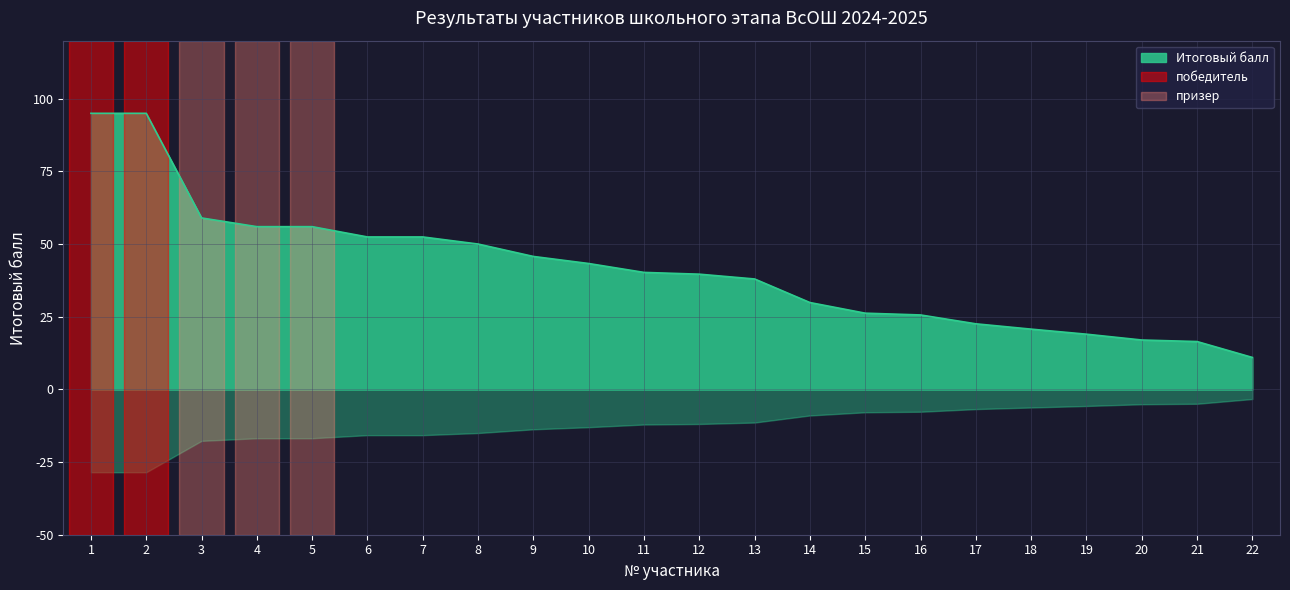

Which category has the lowest value across all series?

22